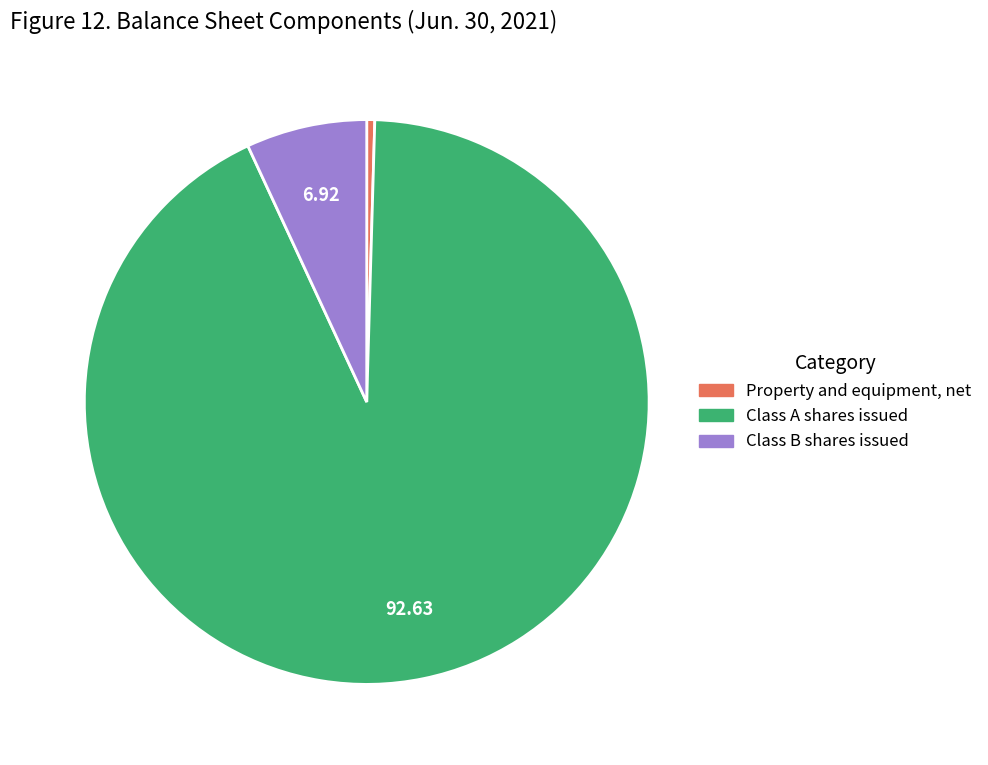

Does any single category account for the majority?

Yes